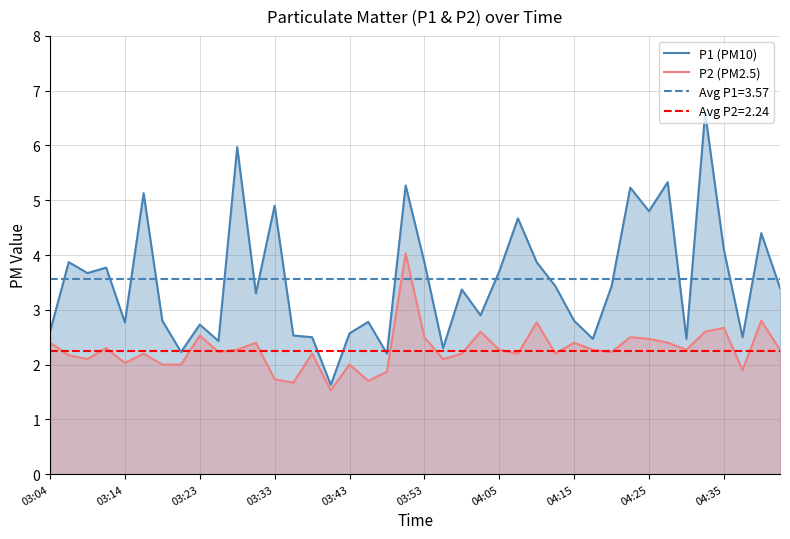

The P1 (PM10) series shows 3.6 at 03:14. True or false?

False